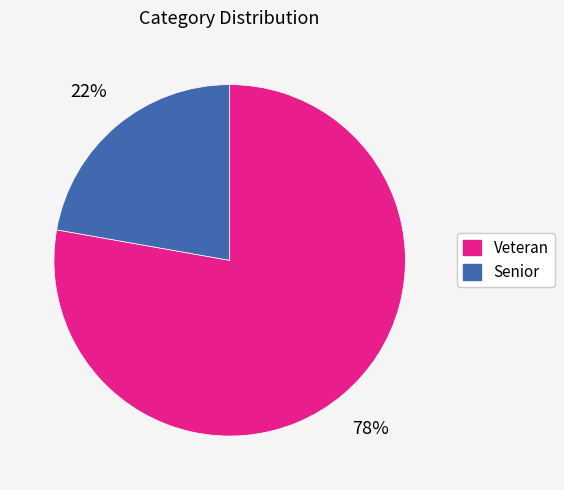

Does any single category account for the majority?

Yes